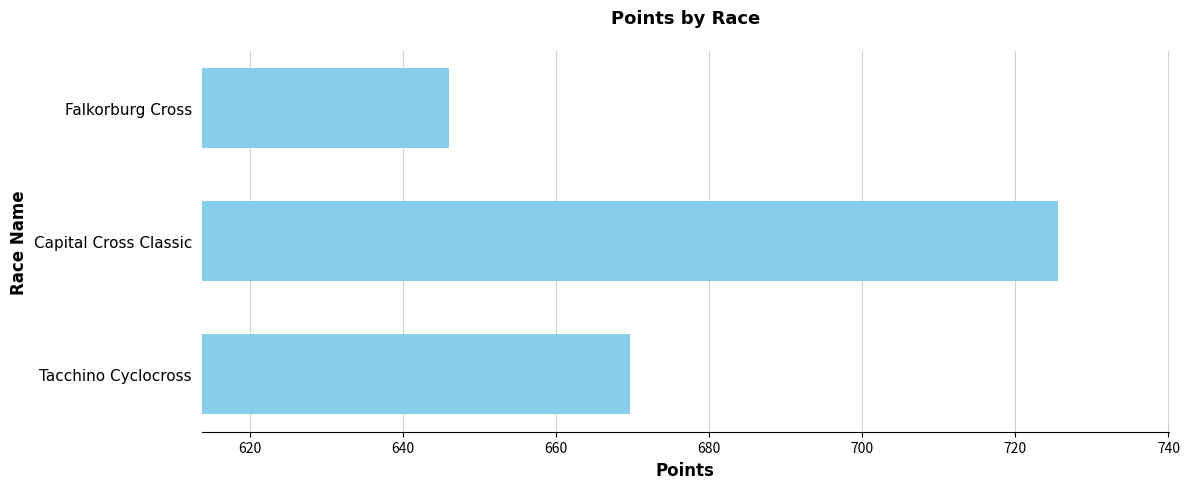

What is the smallest value displayed?

646.0